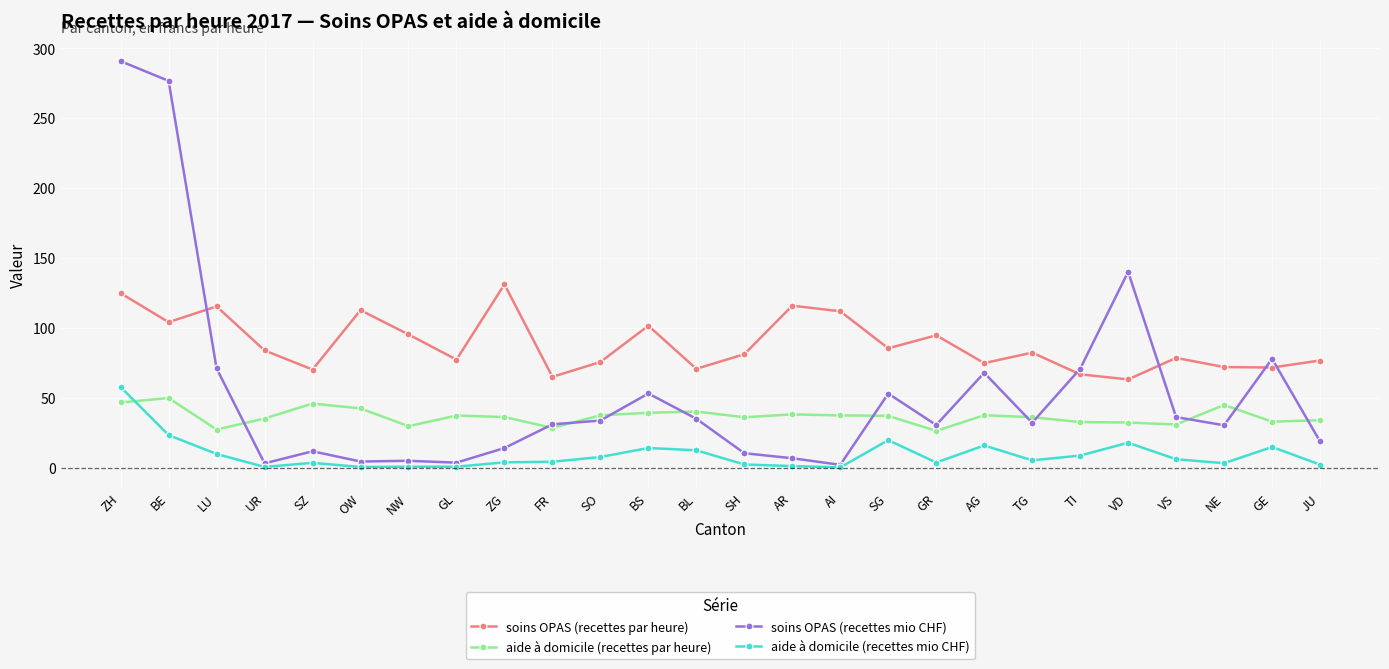

What is the difference between the maximum and minimum values in the soins OPAS (recettes par heure) series?

68.0